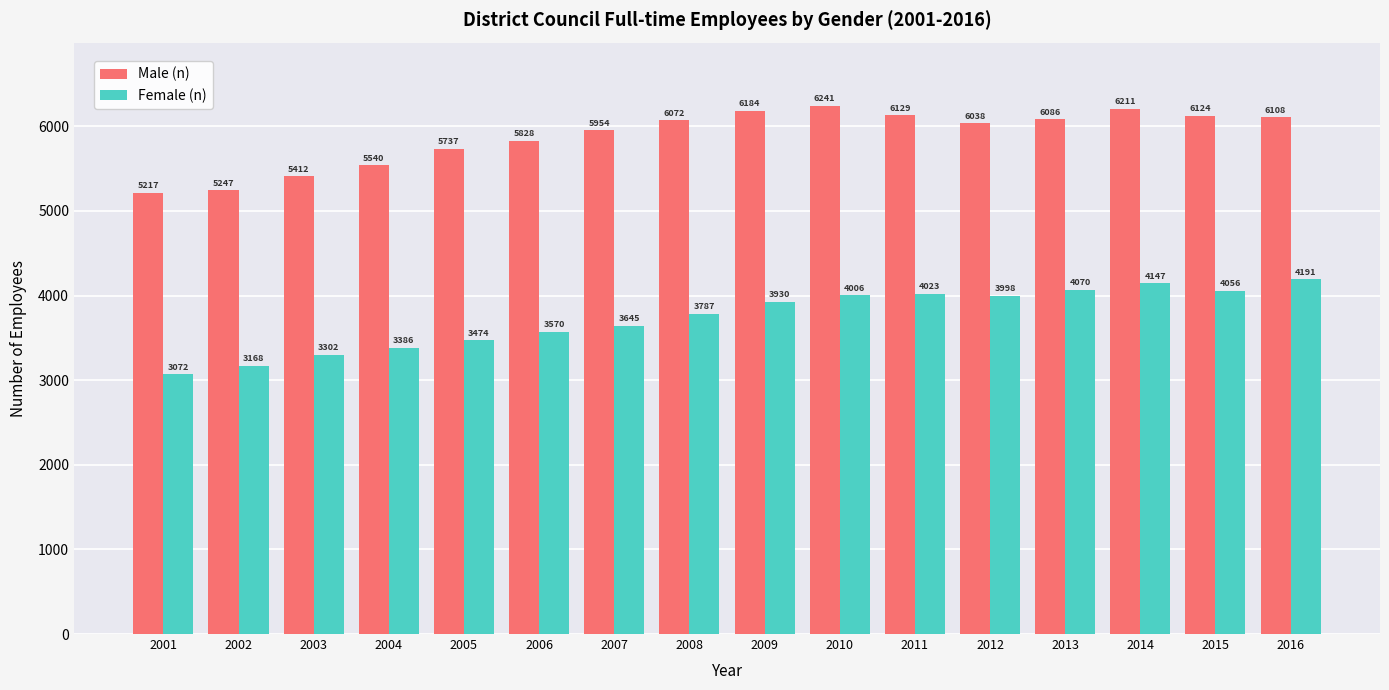

Does the chart contain any negative values?

No